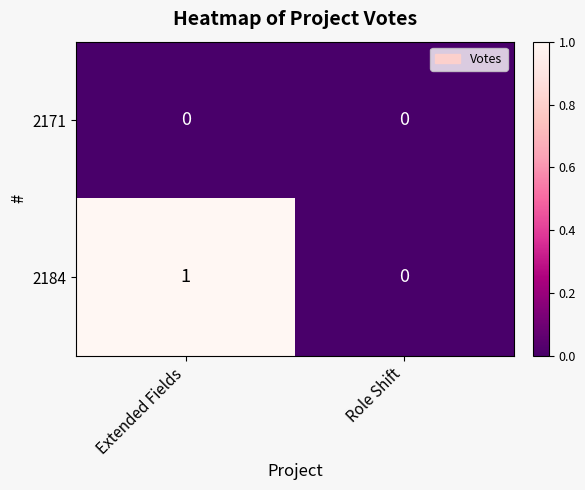

Where is 2184 nearest to the value 0?

Role Shift